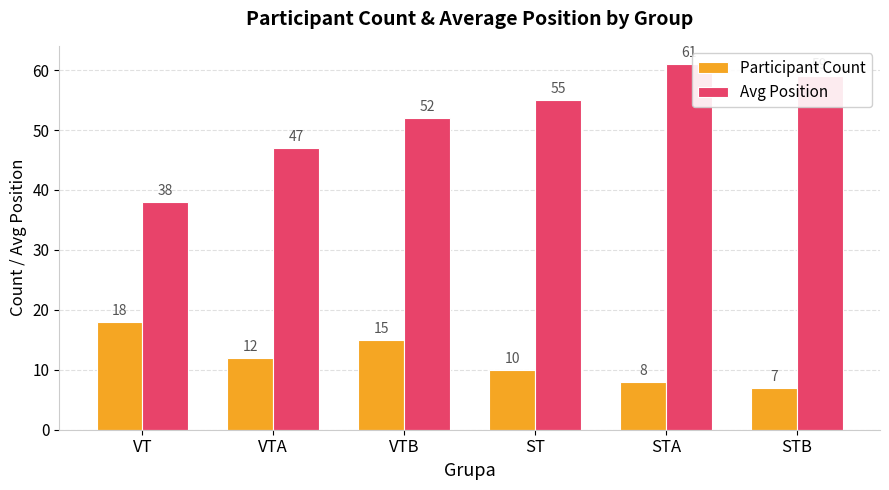

What position from the right is VT?

6